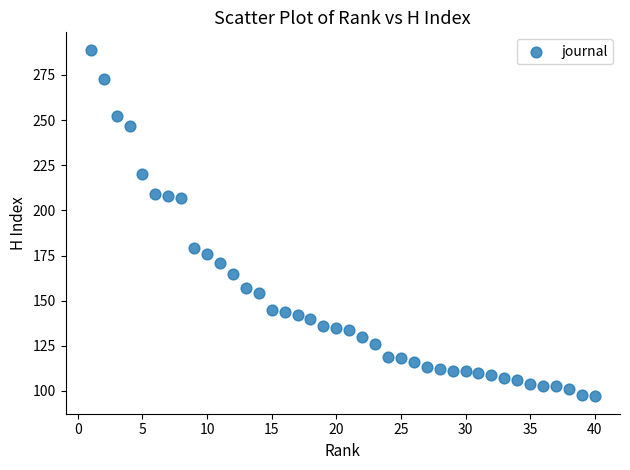

What is the range of X values (max minus min)?

39